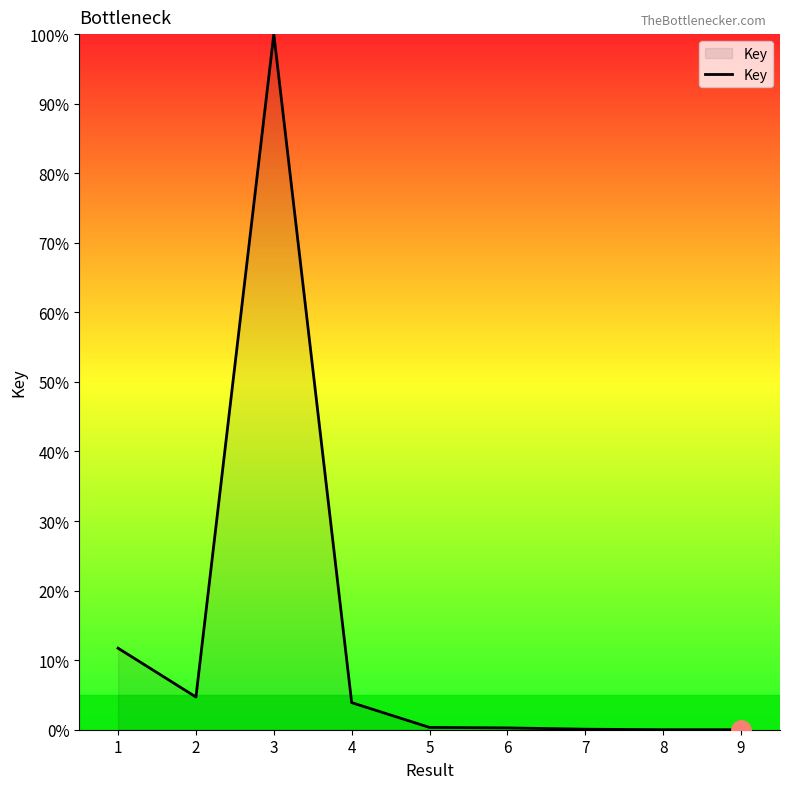

What is the change in value from 6 to 8?

-0.3